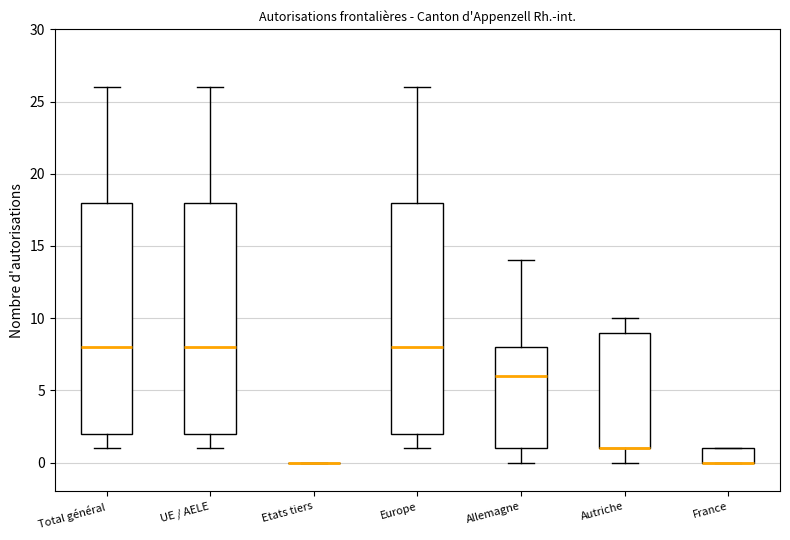

Where is the lower edge of the box for France on the y-axis? The values are not printed on the chart, so give them approximately, as read against the axis.

0